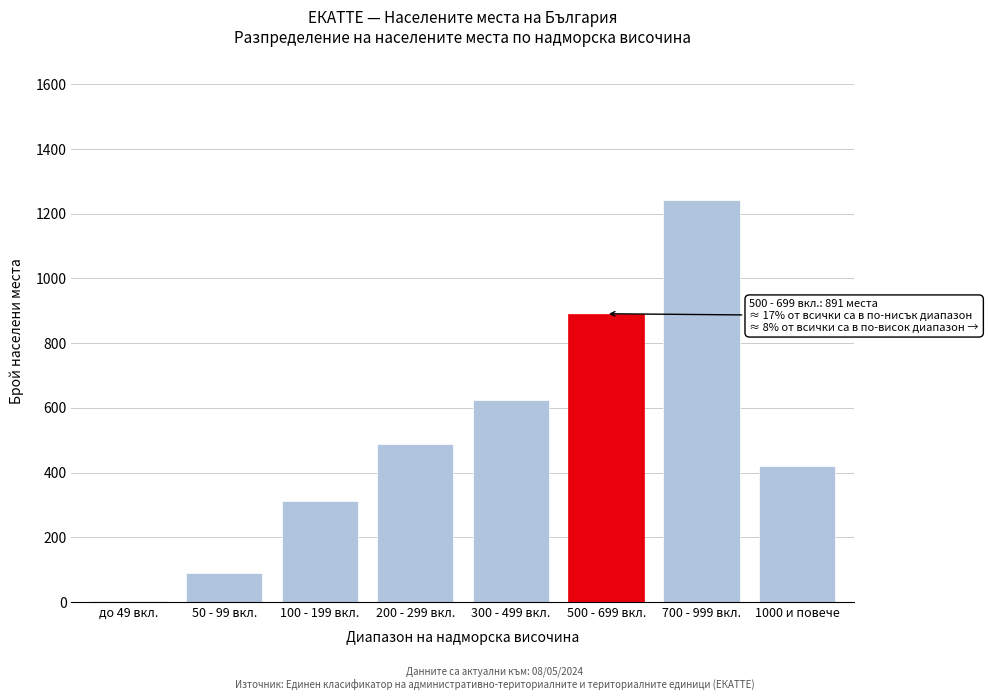

Reading right to left, transcribe all the data shown in this chart.

1000 и повече=421	700 - 999 вкл.=1243	500 - 699 вкл.=891	300 - 499 вкл.=623	200 - 299 вкл.=487	100 - 199 вкл.=312	50 - 99 вкл.=89	до 49 вкл.=3